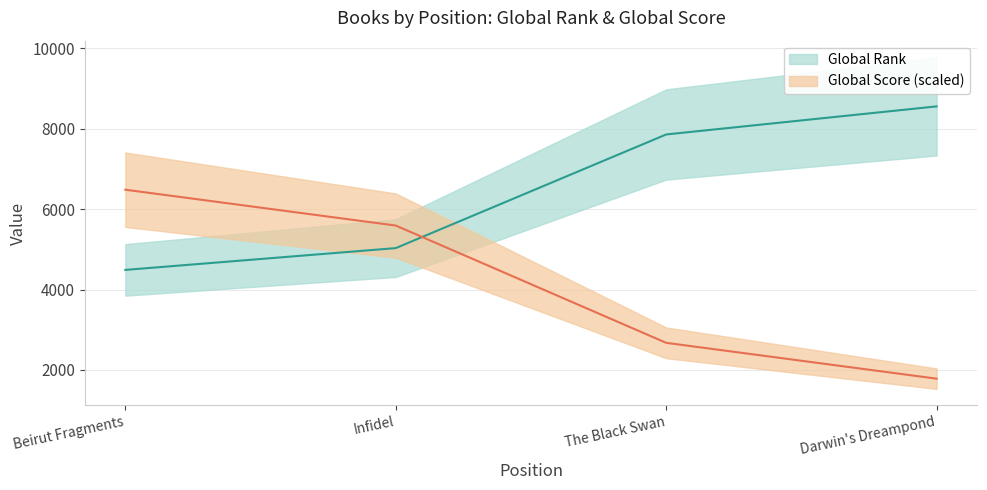

How many values in the Global Rank series are below 7858?

2